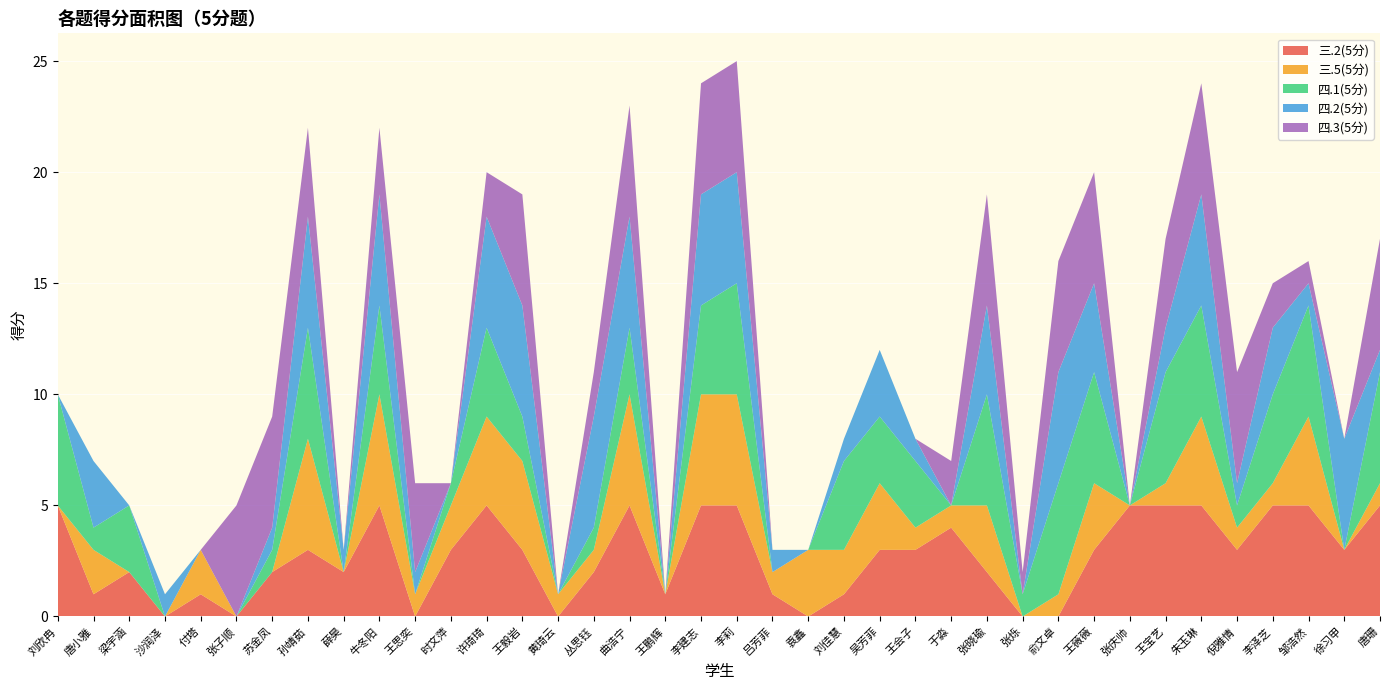

Reading left to right, transcribe all the data shown in this chart.

三.2(5分): 5	1	2	0	1	0	2	3	2	5	0	3	5	3	0	2	5	1	5	5	1	0	1	3	3	4	2	0	0	3	5	5	5	3	5	5	3	5
三.5(5分): 0	2	0	0	2	0	0	5	0	5	1	2	4	4	1	1	5	0	5	5	1	3	2	3	1	1	3	0	1	3	0	1	4	1	1	4	0	1
四.1(5分): 5	1	3	0	0	0	1	5	0	4	0	1	4	2	0	1	3	0	4	5	0	0	4	3	3	0	5	1	5	5	0	5	5	1	4	5	0	5
四.2(5分): 0	3	0	1	0	0	1	5	1	5	1	0	5	5	0	5	5	0	5	5	1	0	1	3	1	0	4	0	5	4	0	2	5	1	3	1	5	1
四.3(5分): 0	0	0	0	0	5	5	4	0	3	4	0	2	5	0	2	5	0	5	5	0	0	0	0	0	2	5	1	5	5	0	4	5	5	2	1	0	5